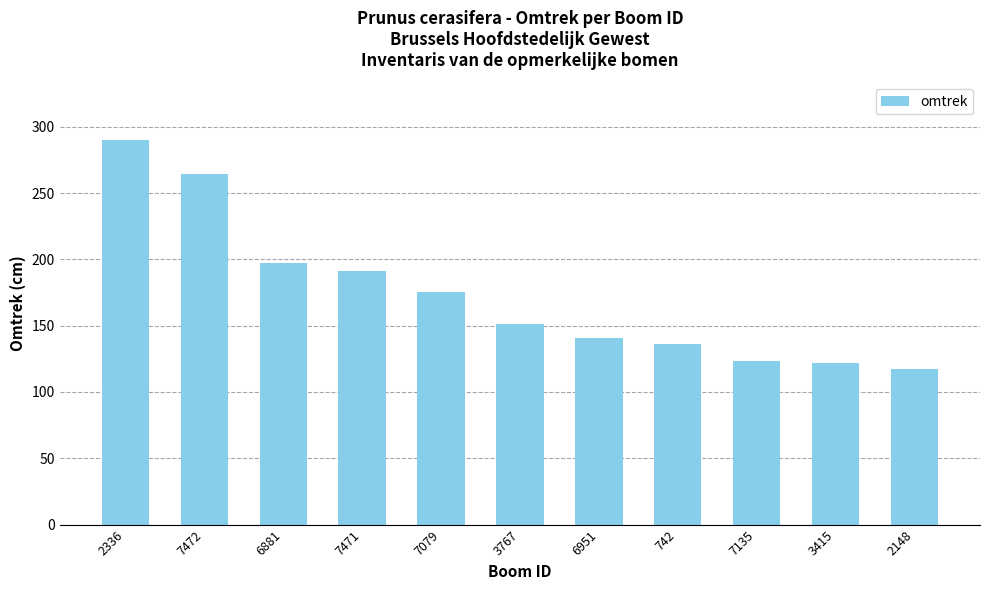

What is the value of the 7th bar from the left?

141